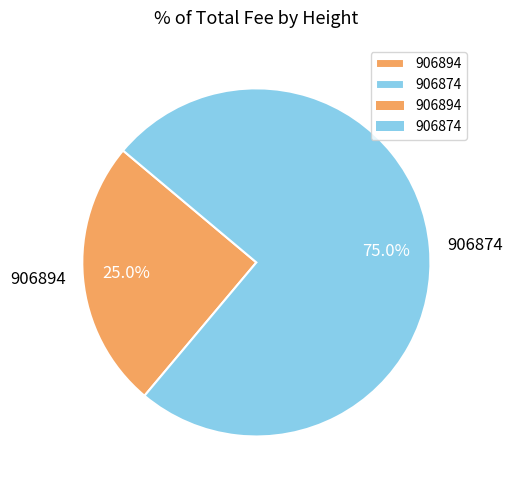

What is the largest slice in the pie chart?

906874